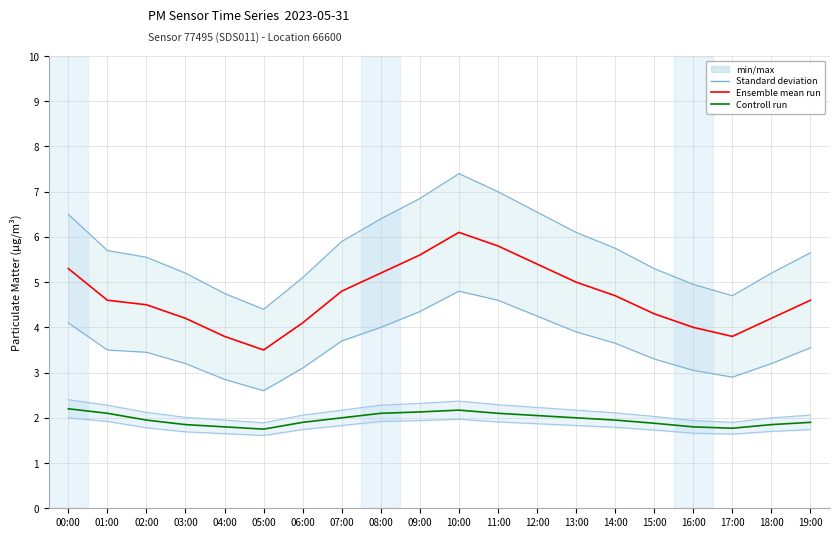

Is it true that Standard deviation (P1) equals 5.9 at 07:00?

True